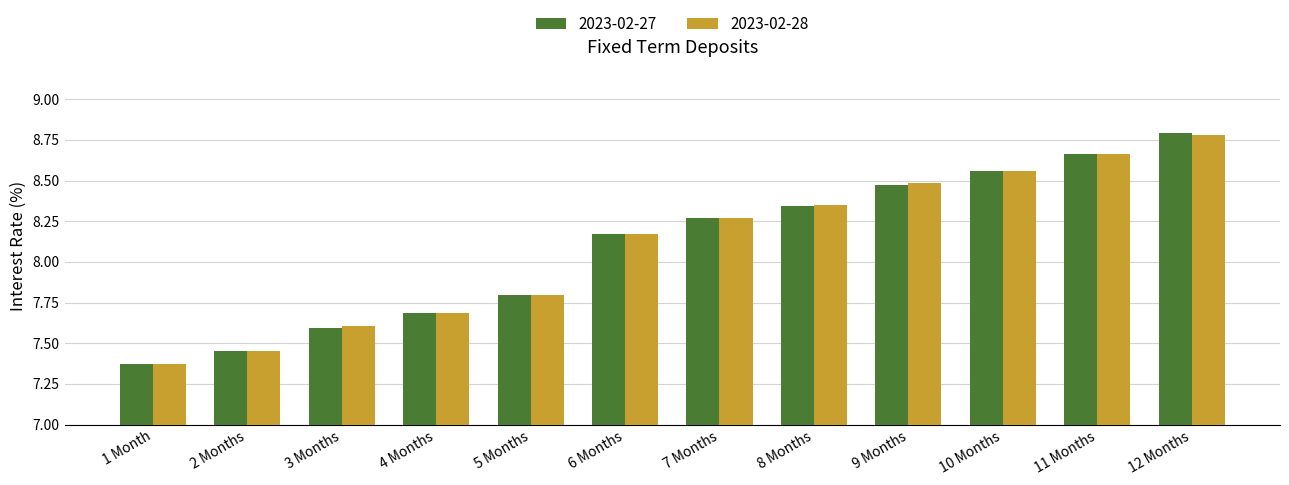

List the labels in order of 2023-02-28 value, smallest first.

1 Month, 2 Months, 3 Months, 4 Months, 5 Months, 6 Months, 7 Months, 8 Months, 9 Months, 10 Months, 11 Months, 12 Months